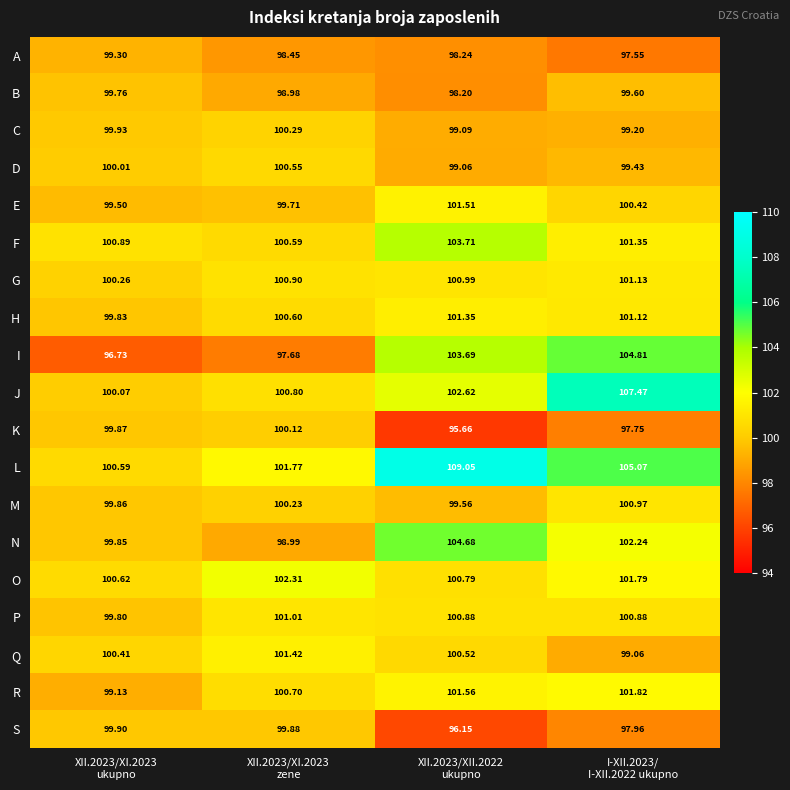

Which series has the largest total across all categories?

L